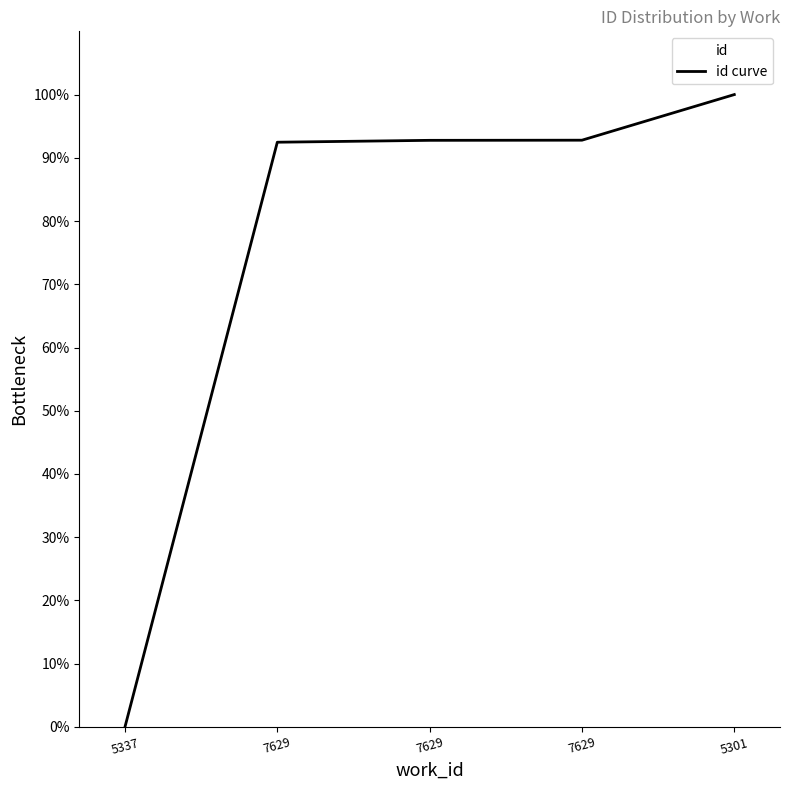

True or false: there are more than 0 points higher than both neighbors.

False